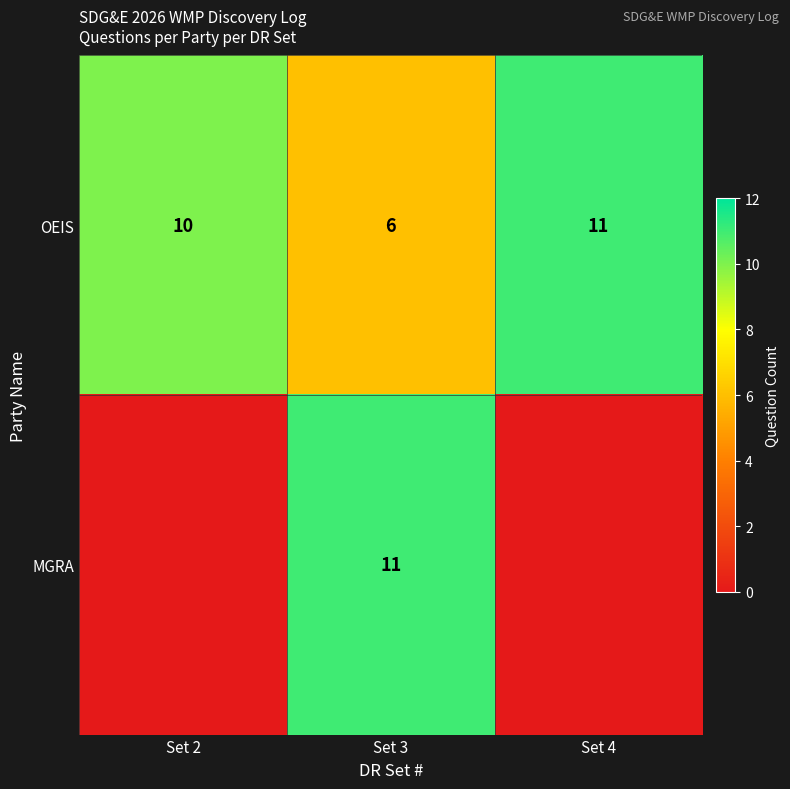

What is the difference between the second highest and minimum values in the OEIS series?

4